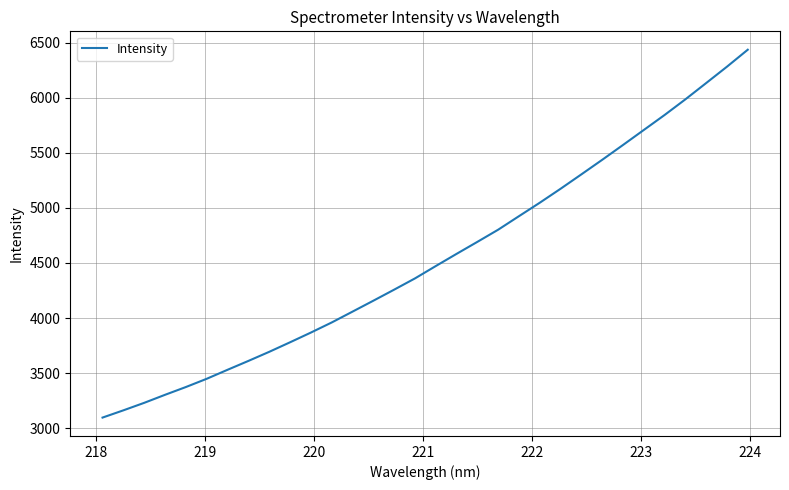

What is the difference between the maximum and minimum values?

3337.7